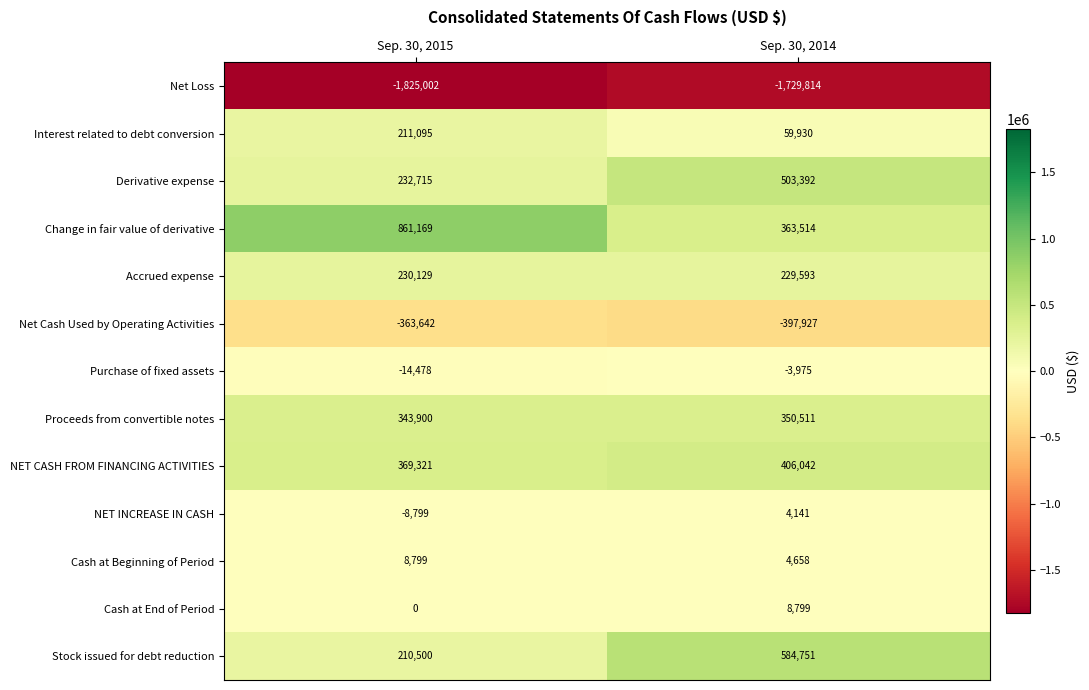

True or false: NET INCREASE IN CASH has a value of 2775 at Sep. 30, 2014.

False